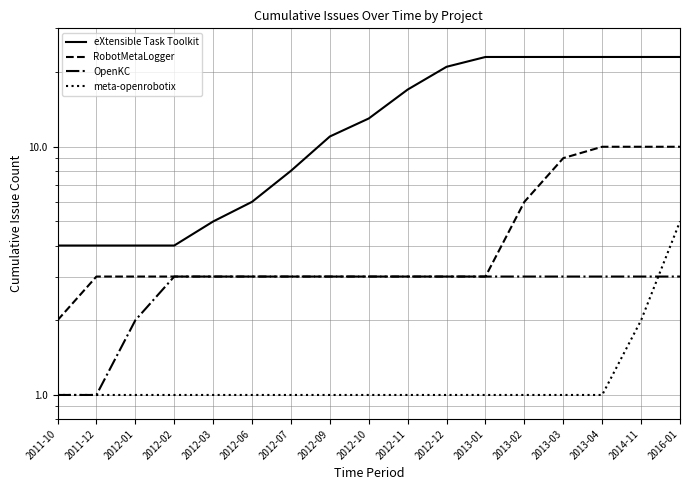

True or false: RobotMetaLogger and meta-openrobotix intersect in this chart.

False